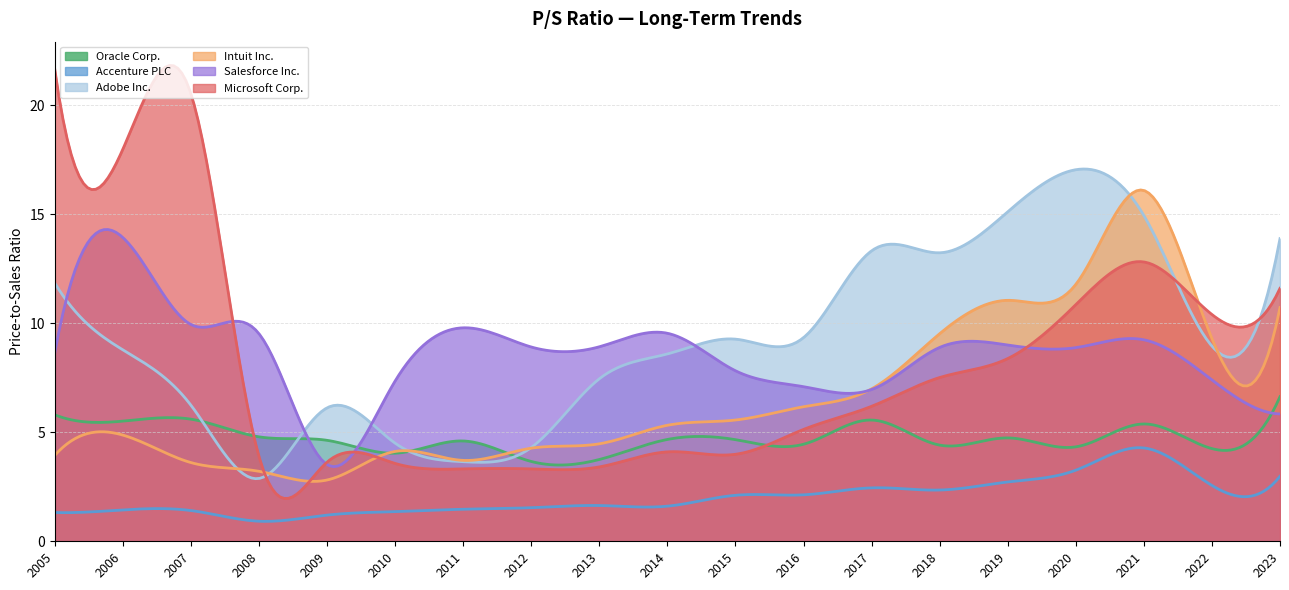

Between which two adjacent categories do Salesforce Inc. and Intuit Inc. first intersect?

2016 and 2017